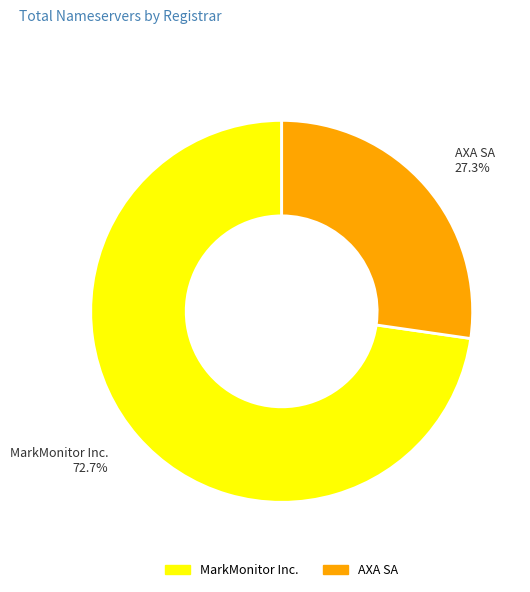

What is the largest slice in the pie chart?

MarkMonitor Inc.